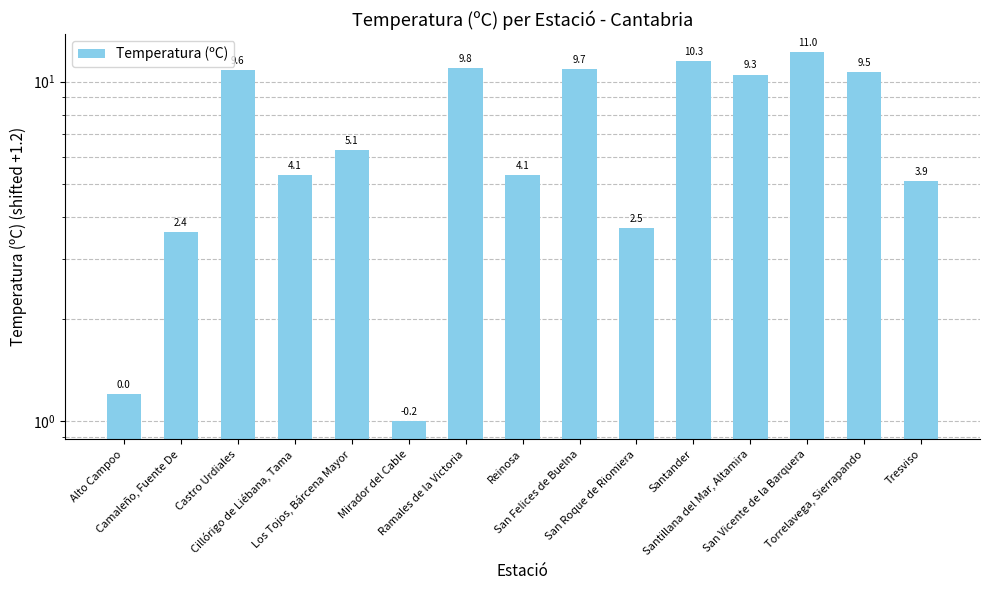

What position from the right is San Vicente de la Barquera?

3